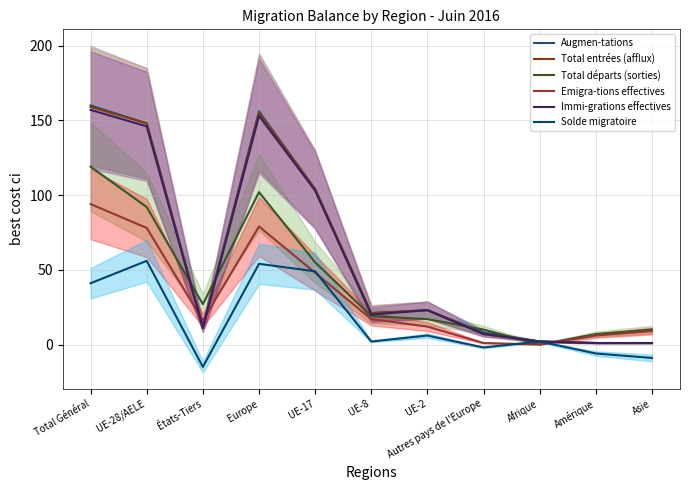

At UE-17, list the series in order from smallest to largest.

Emigra-tions effectives, Solde migratoire, Total départs (sorties), Immi-grations effectives, Augmen-tations, Total entrées (afflux)